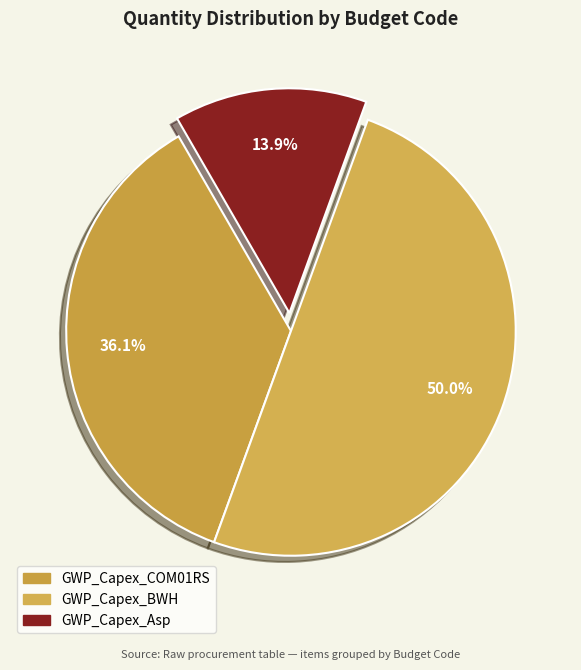

Rank the categories by value from lowest to highest.

GWP_Capex_Asp, GWP_Capex_COM01RS, GWP_Capex_BWH